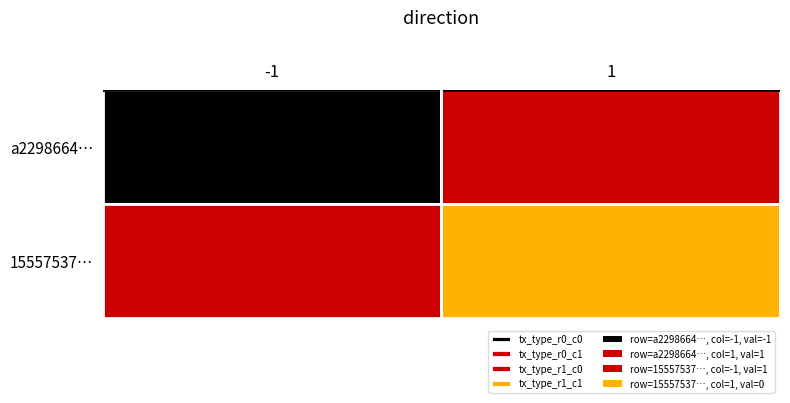

Reading right to left, extract all data points from this chart.

a2298664e83627f8b577d6a48f6eb6ccd322569: 1	-1
15557537793183762f47346f2159cf15a7ecf56: 0	1